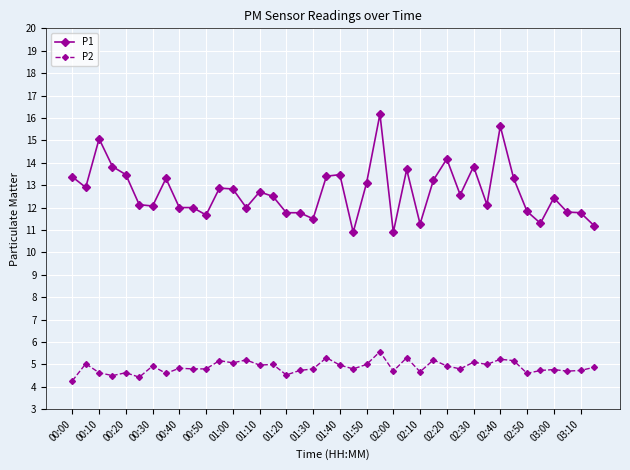

What is the difference between the maximum and minimum values in the P2 series?

1.3